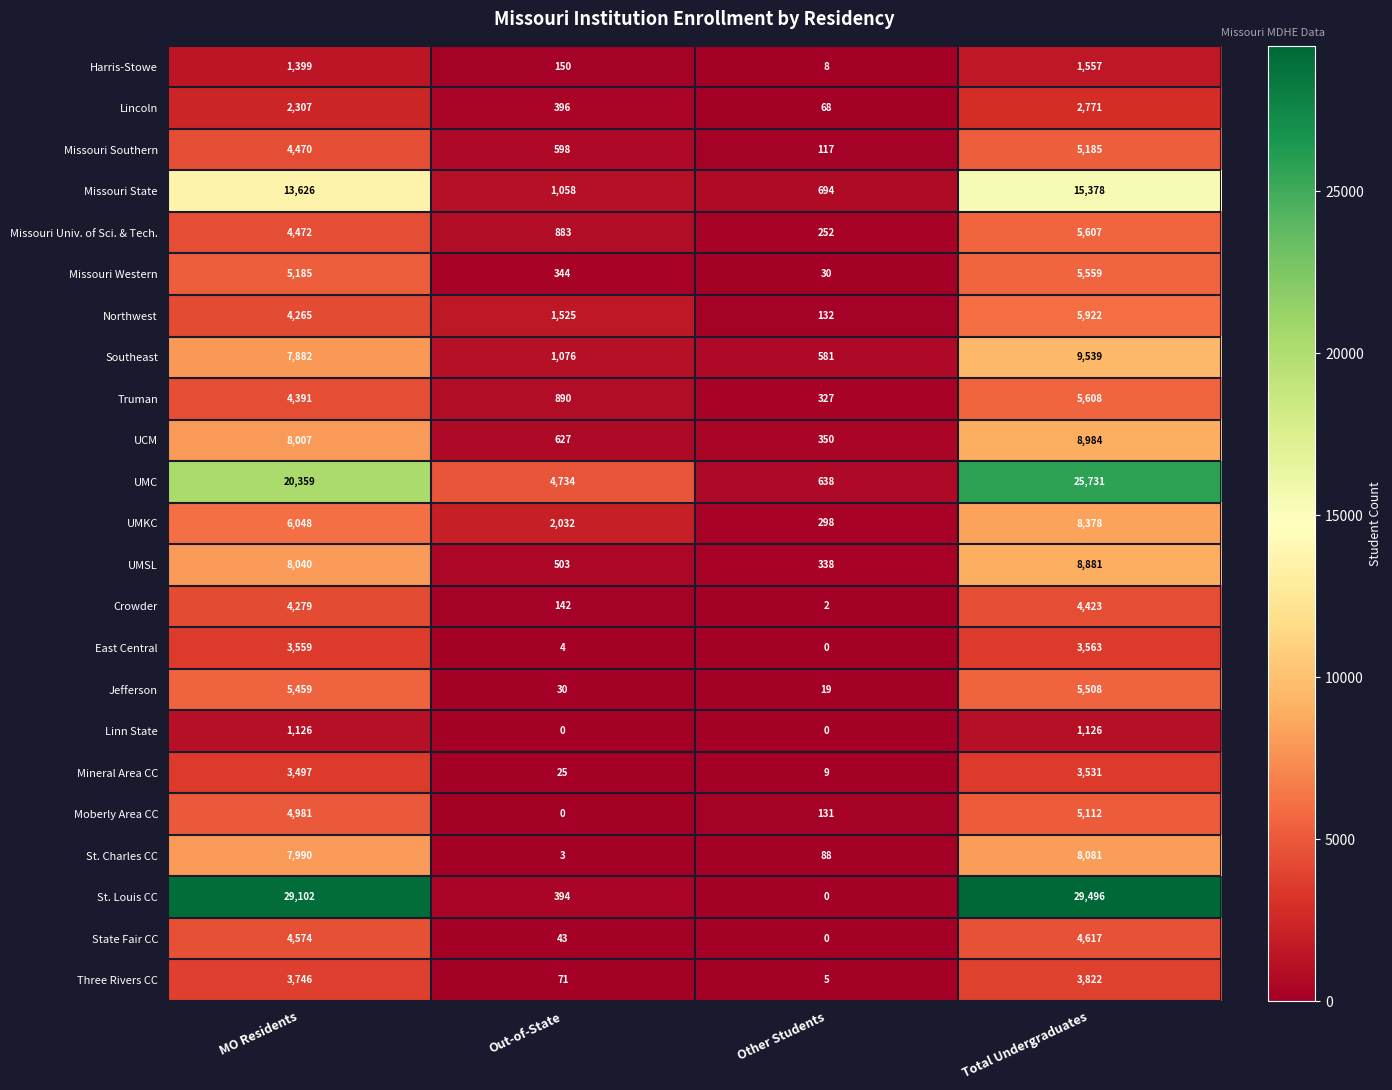

What is the total value across all series at Other Students?

4087